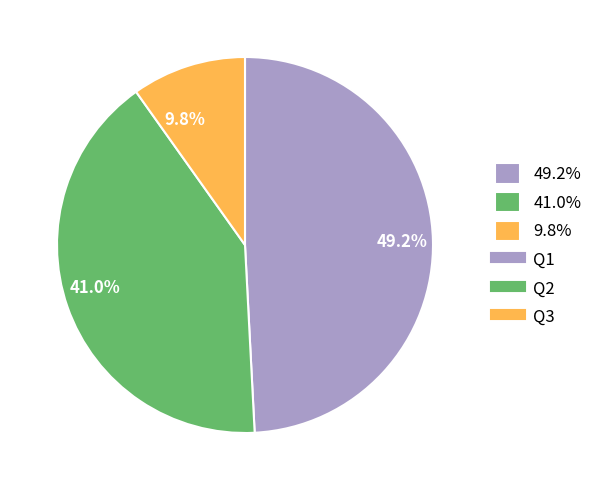

What percentage do 9.8% and 41.0% together represent?

50.8%